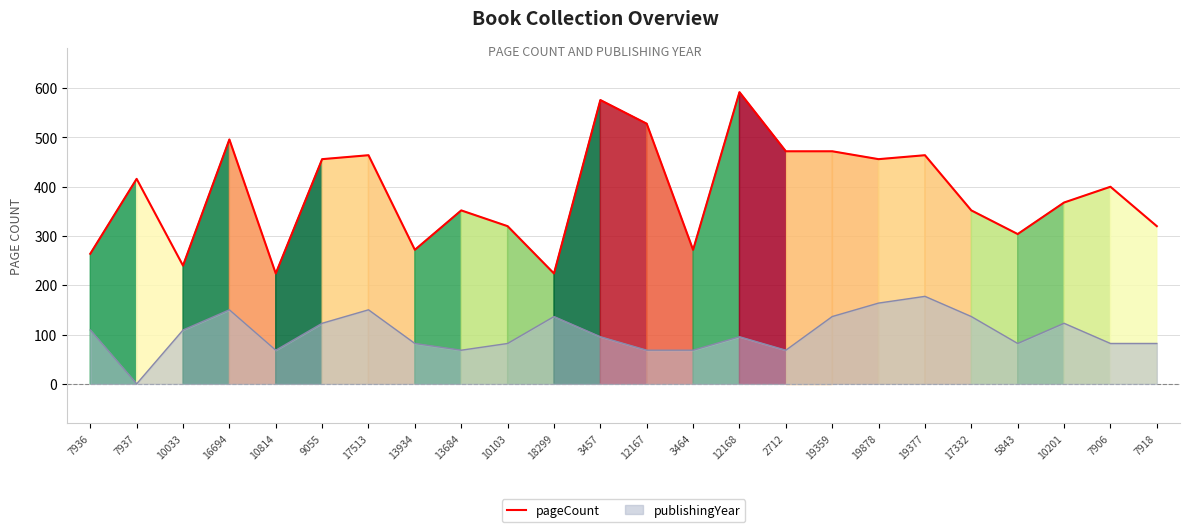

What is the difference between the maximum and minimum values in the pageCount series?

368.0